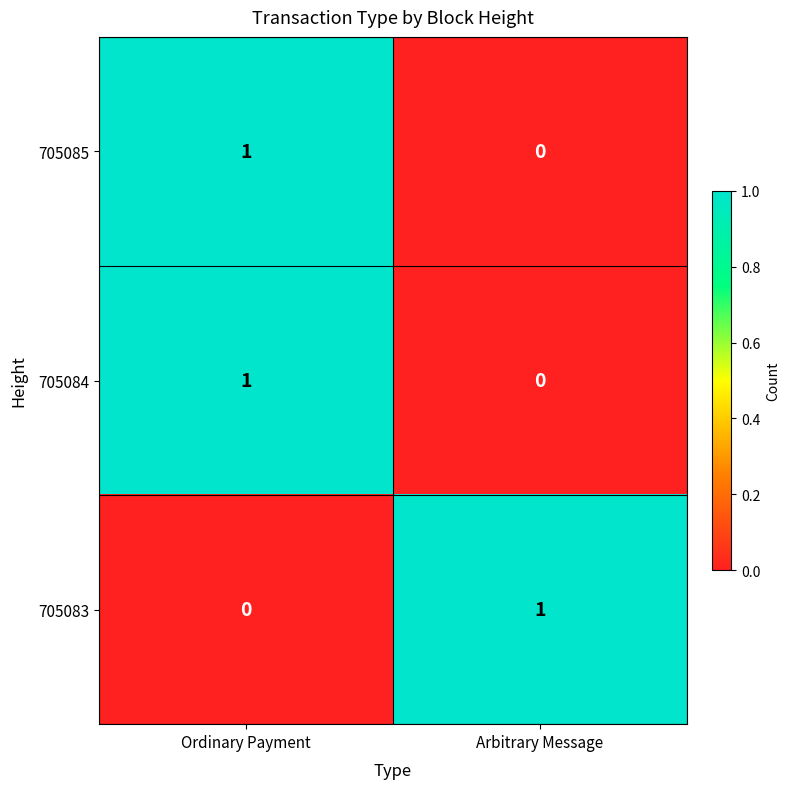

At which label does 705083 reach its minimum?

Ordinary Payment